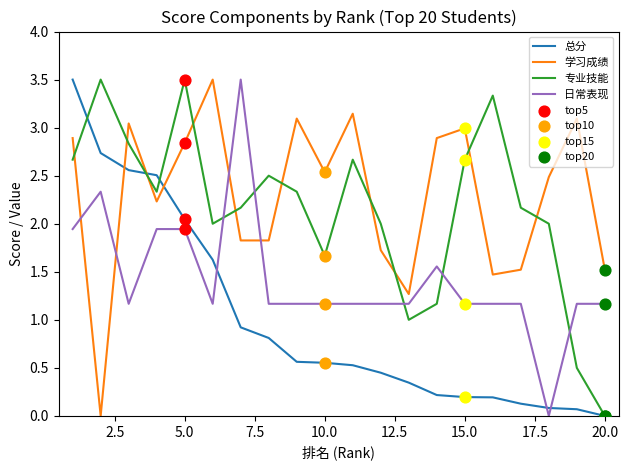

What is the maximum value for 学习成绩?

3.5